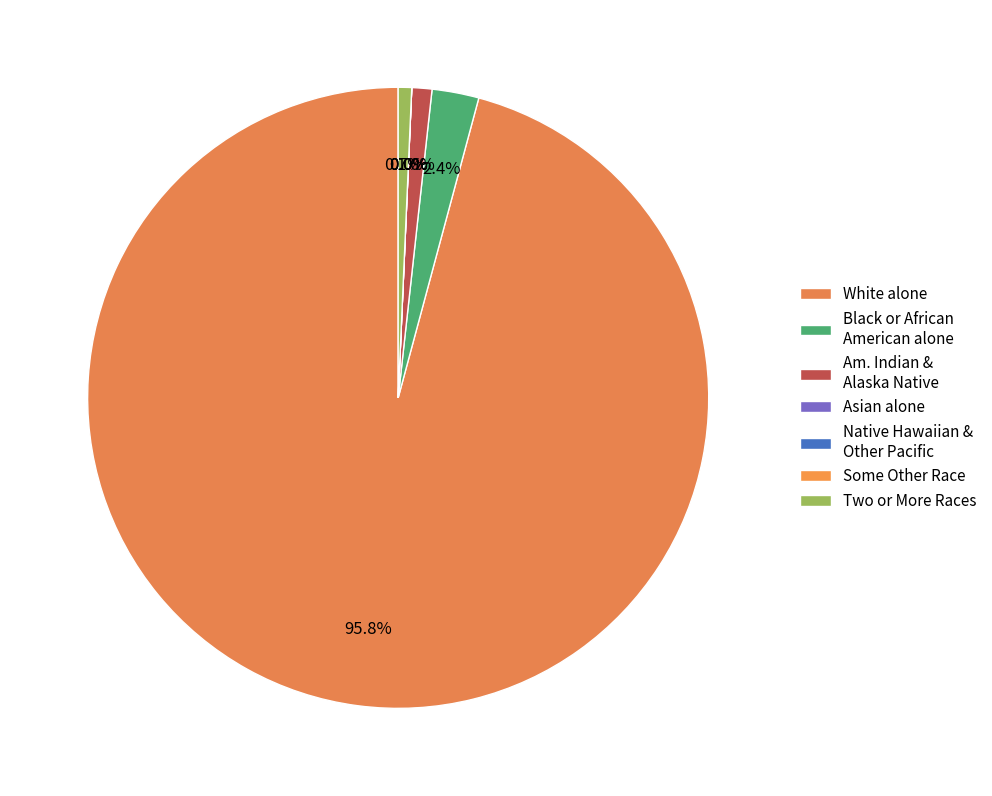

To the nearest percent, what is the difference between the Two or More Races and Some Other Race alone slice percentages?

1%